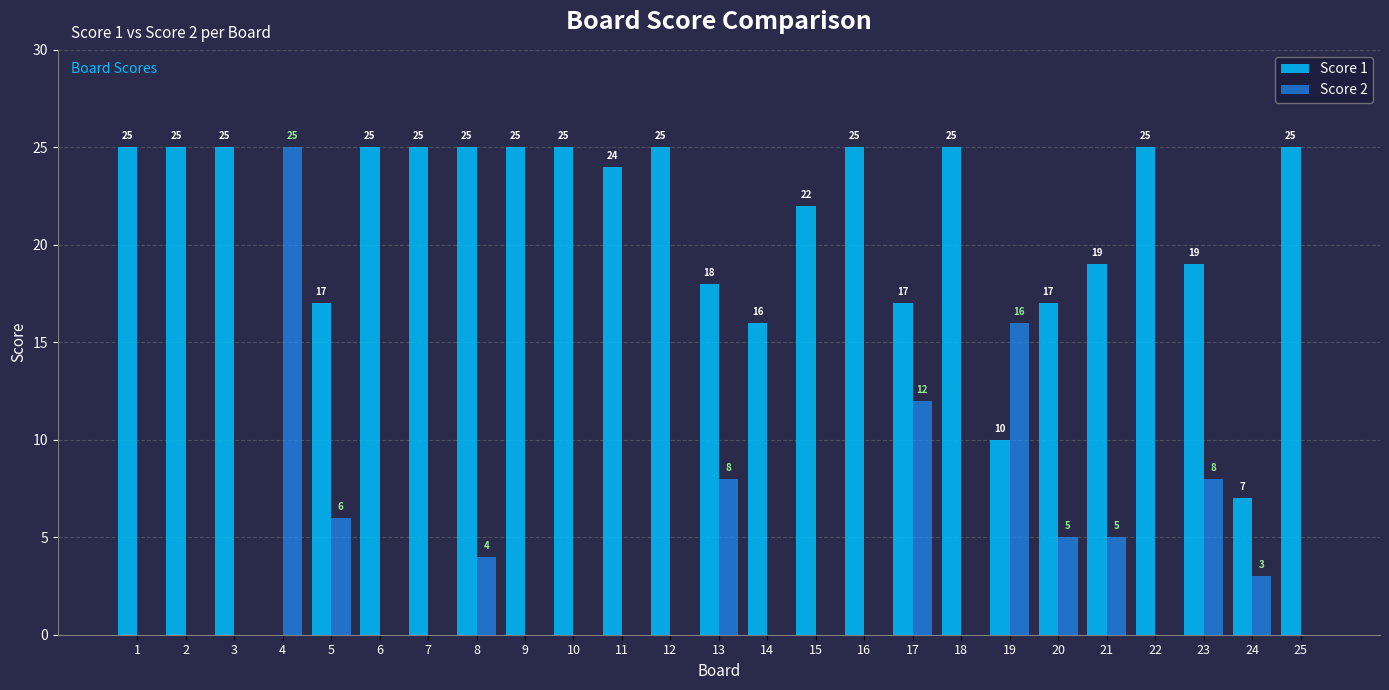

What is the greatest value displayed?

25